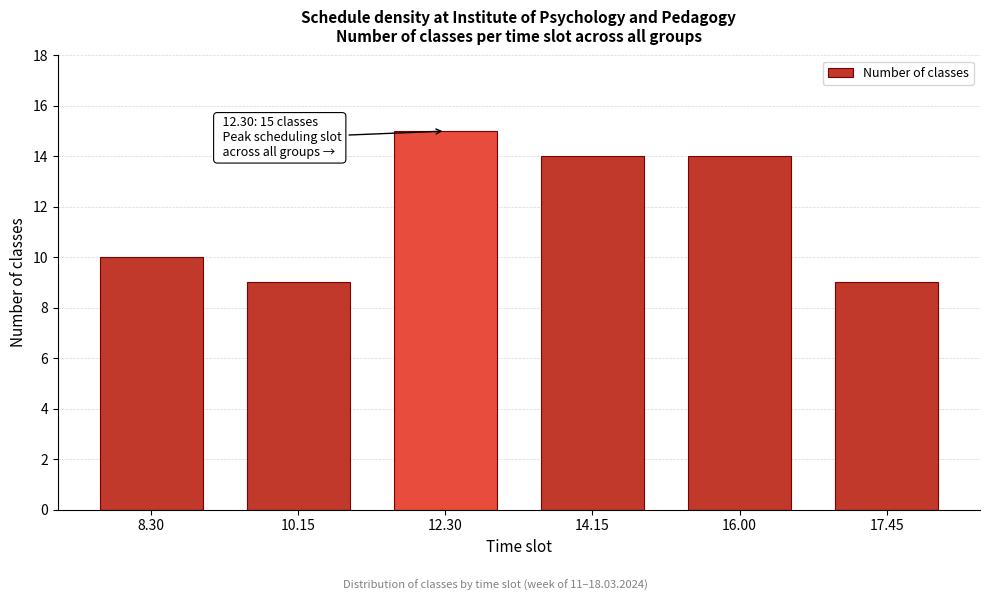

Reading left to right, what are all the values shown in this chart?

8.30=10	10.15=9	12.30=15	14.15=14	16.00=14	17.45=9